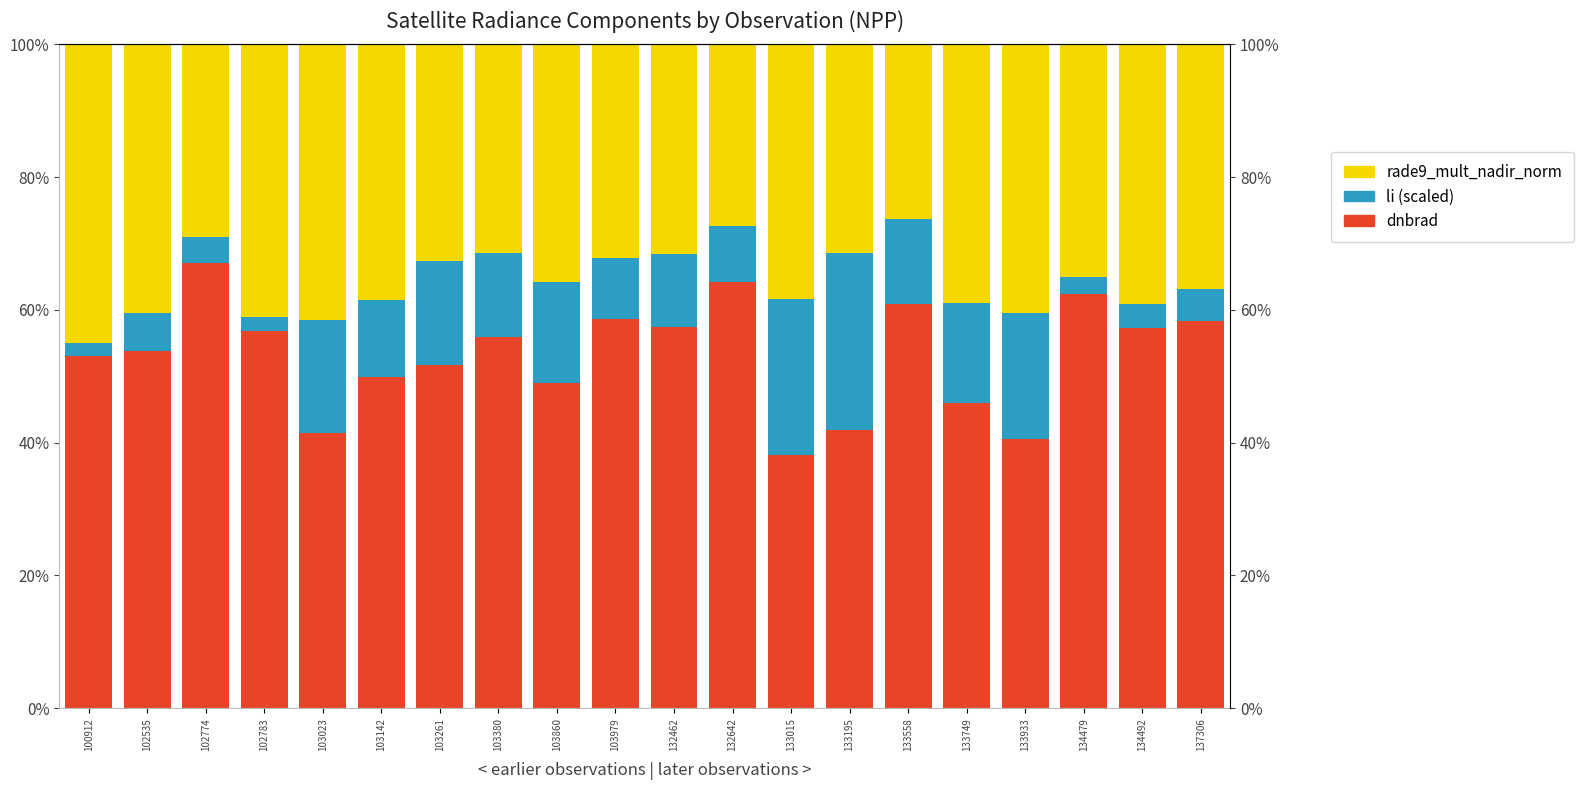

What is the sum of all li (scaled) values?

2.2